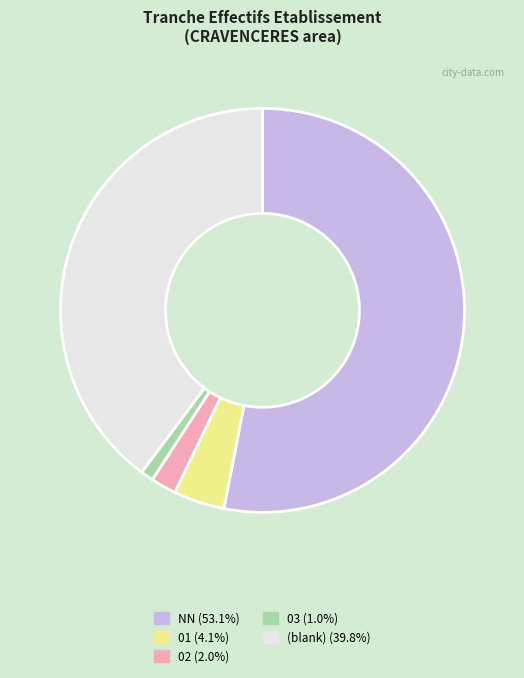

Does any single category account for the majority?

Yes